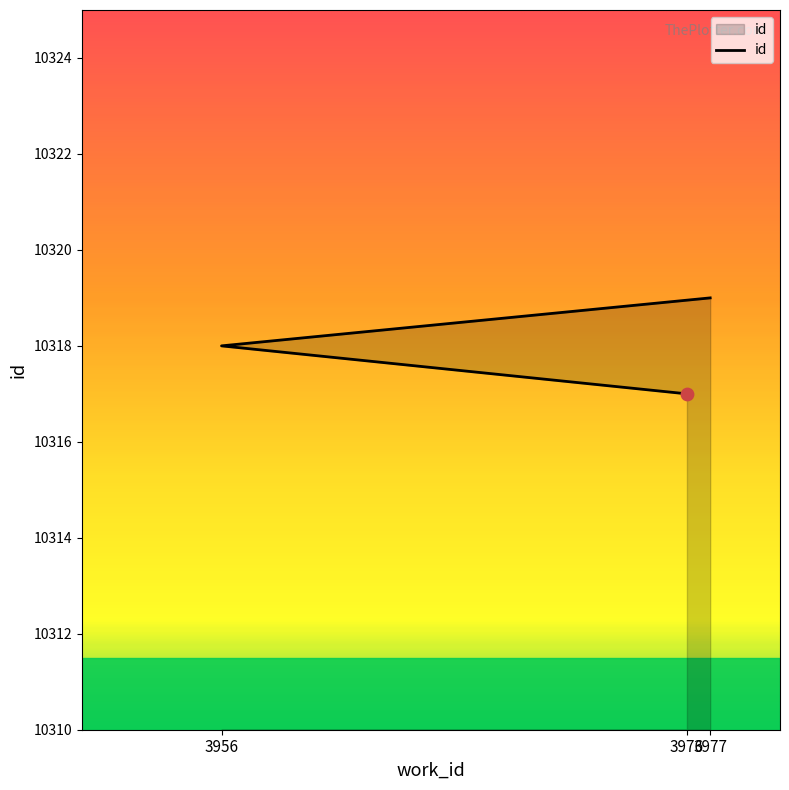

What is the change in value from 3976 to 3956?

+1